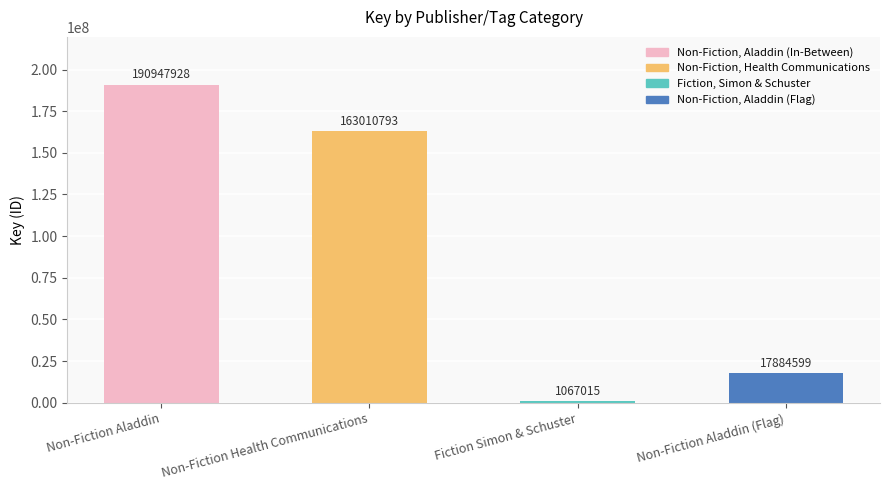

At which label is the value closest to 96007471?

Non-Fiction Health Communications